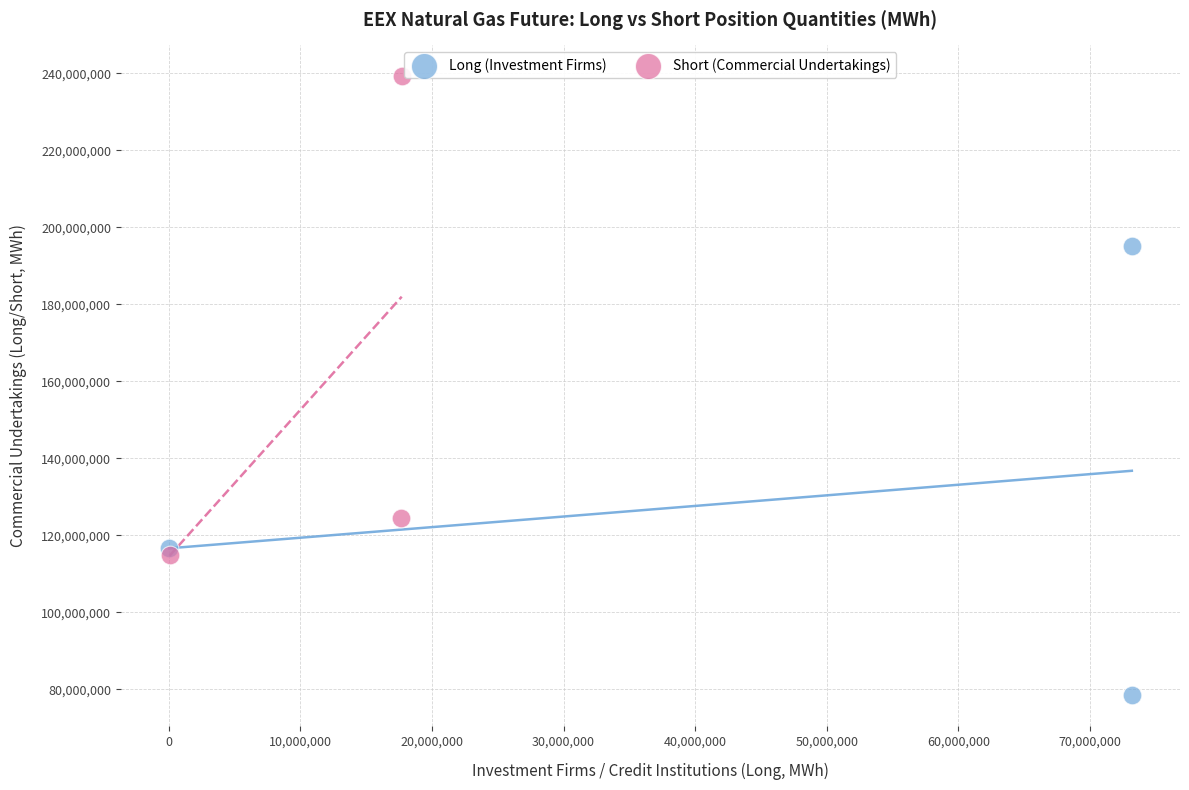

What are all the series names shown in the legend?

Long (Investment Firms), Short (Commercial Undertakings)